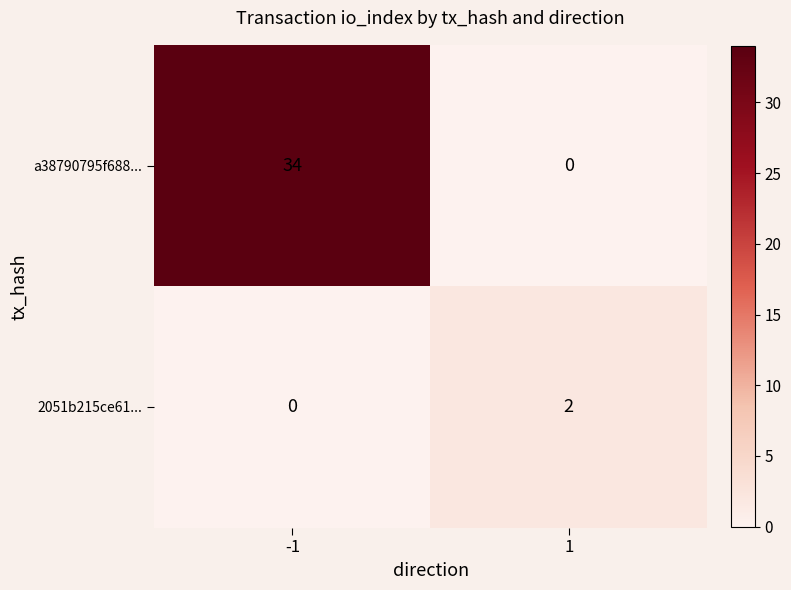

True or false: a38790795f688... has a value of 0 at 1.

True